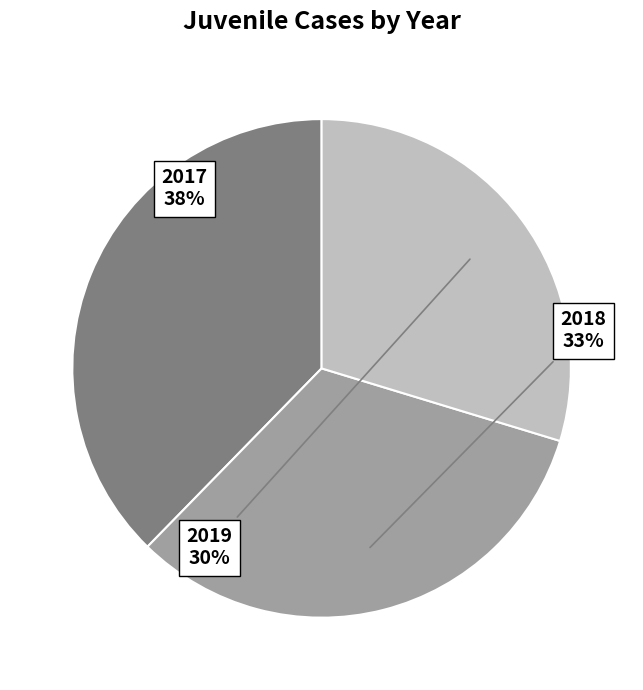

To the nearest percent, what is the difference between the largest and smallest slice percentages?

8%